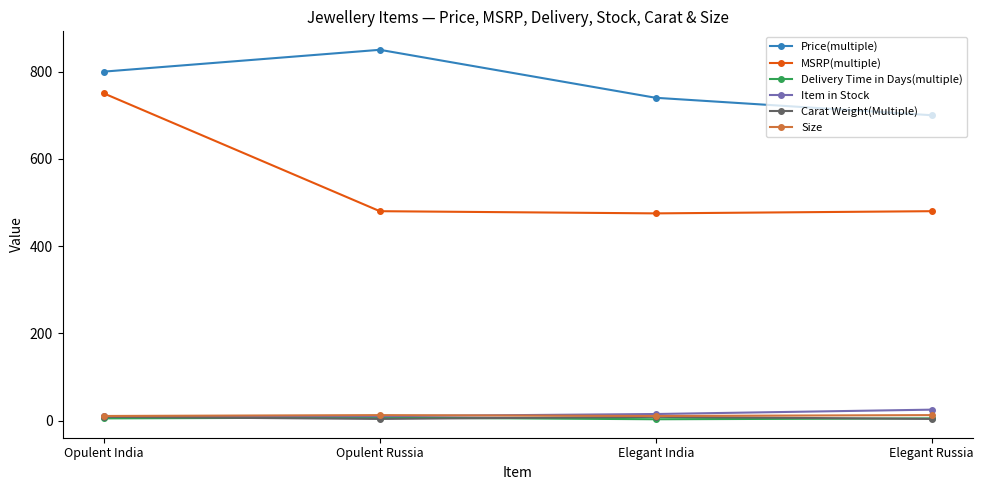

Is it true that MSRP(multiple) equals 480.0 at Elegant Russia?

True